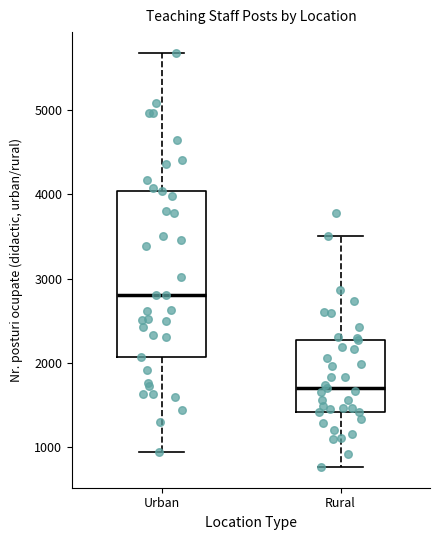

Comparing the boxes themselves (not the whiskers), which one is the tallest?

Urban